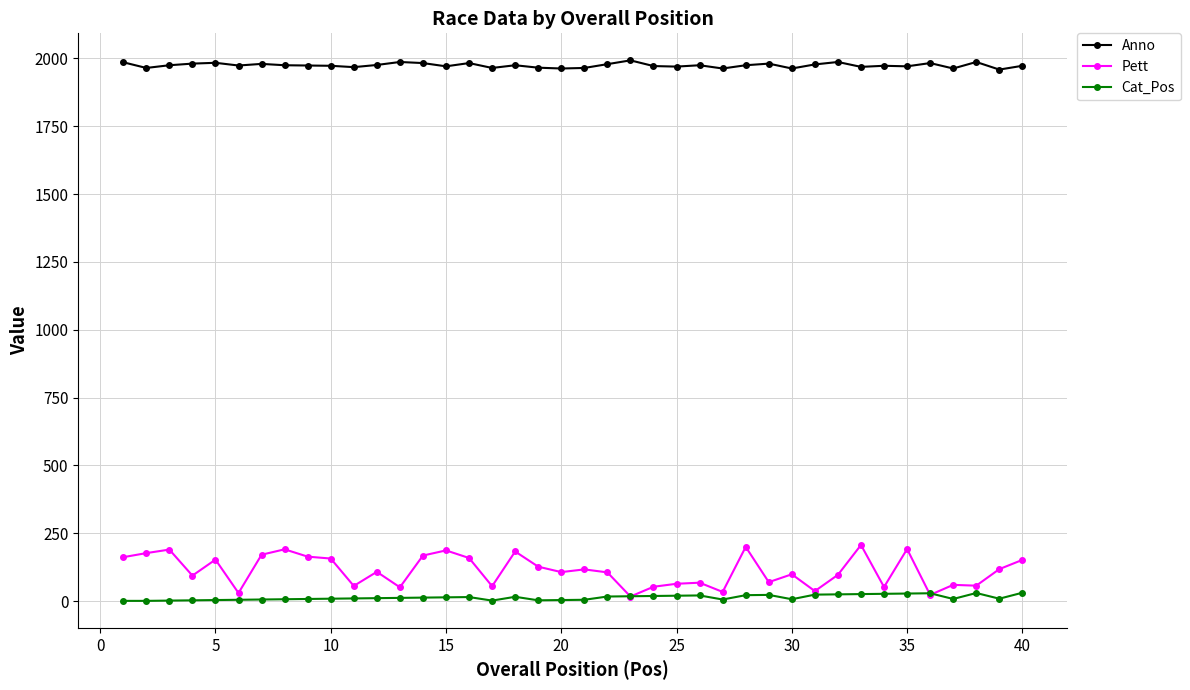

True or false: Cat_Pos and Anno cross at least once.

False